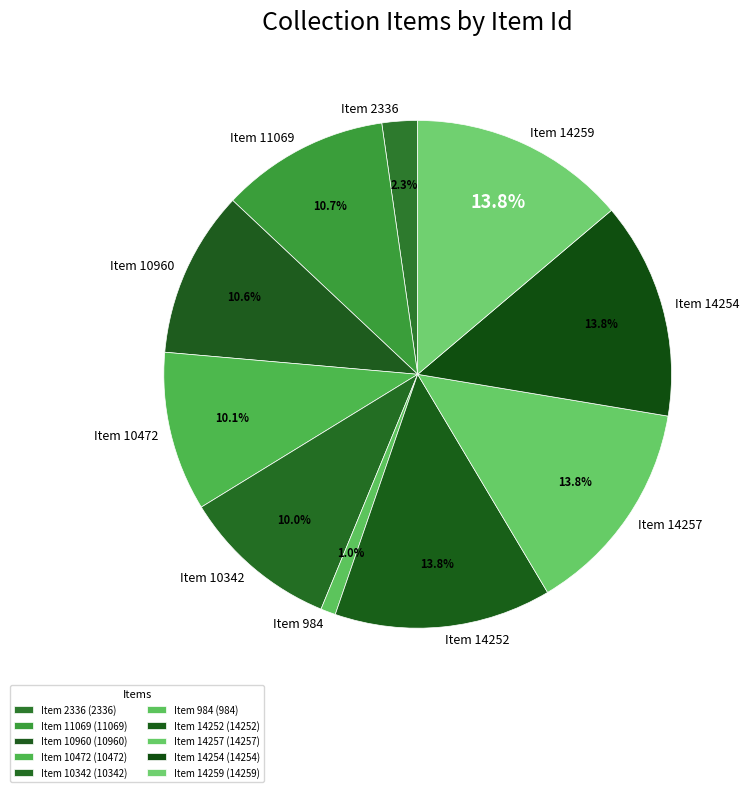

What is the total percentage of Item 14252 and Item 14254?

27.6%